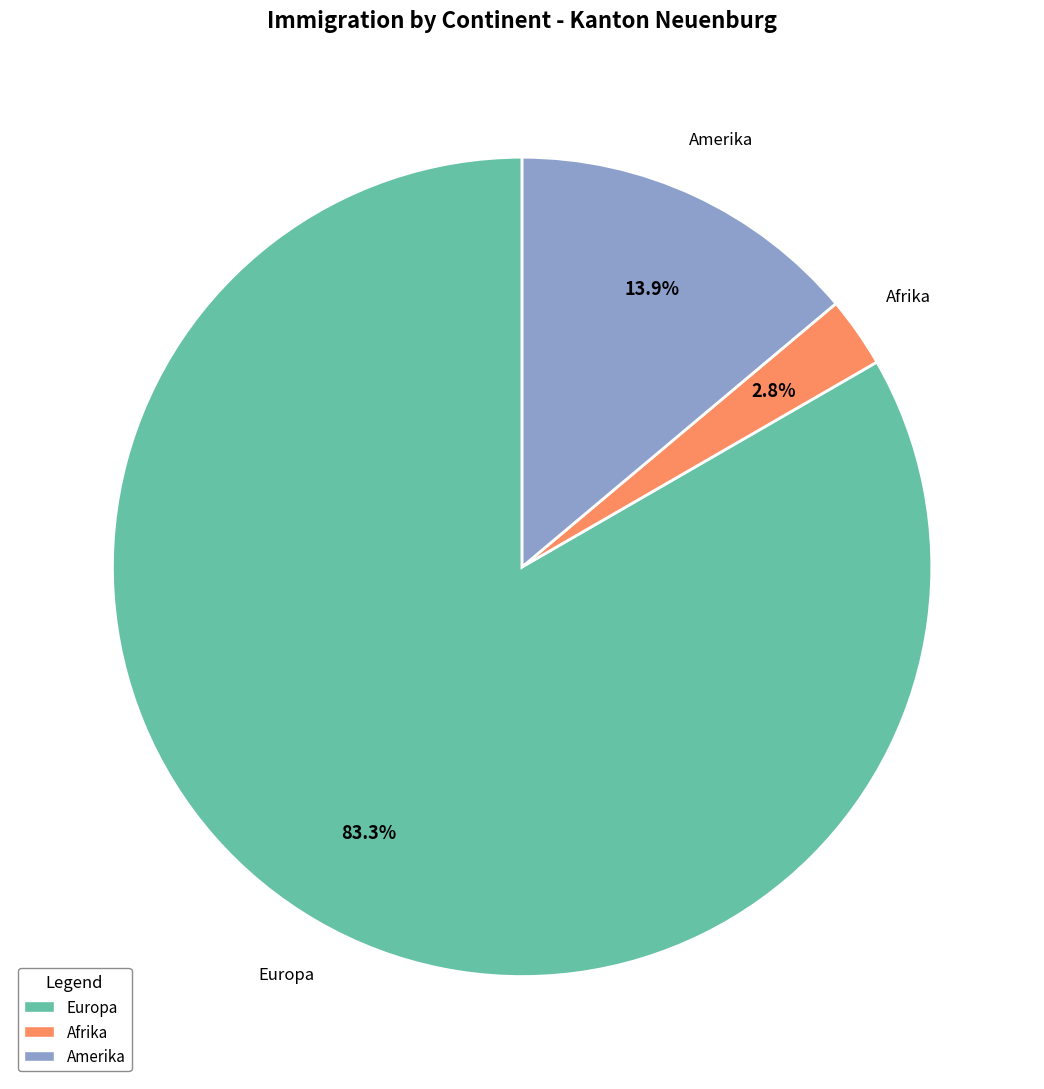

Is there any slice that represents more than half of the pie?

Yes